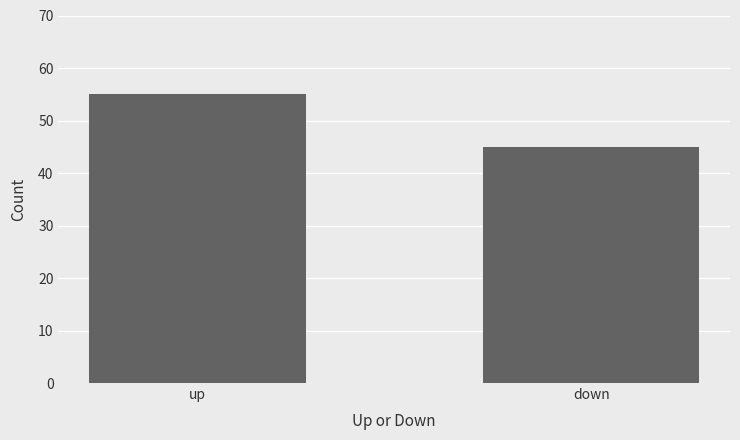

Are the bars grouped side by side (vs. stacked)?

No